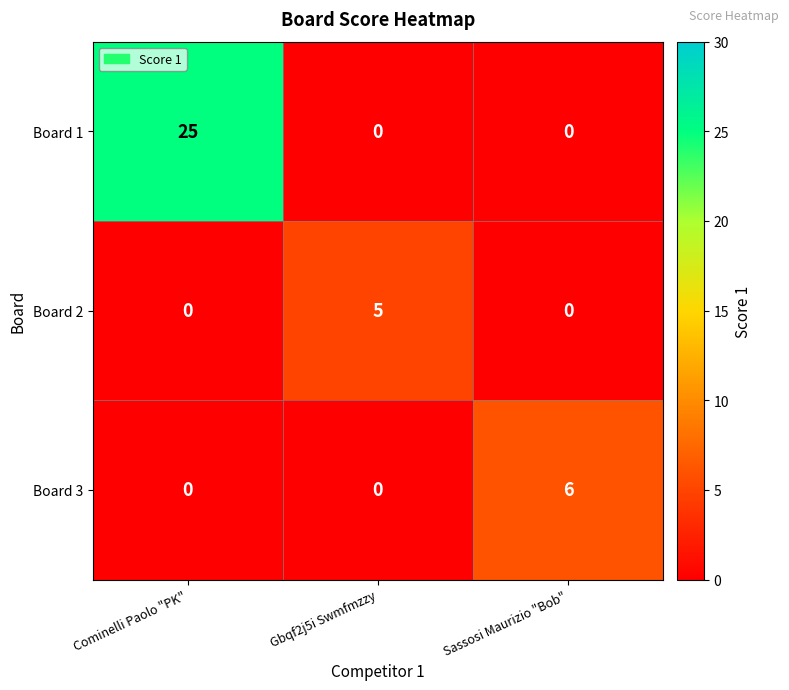

Reading left to right, list all the values displayed in this chart.

Board 1: Cominelli Paolo "PK"=25	Gbqf2j5i Swmfmzzy=0	Sassosi Maurizio "Bob"=0
Board 2: Cominelli Paolo "PK"=0	Gbqf2j5i Swmfmzzy=5	Sassosi Maurizio "Bob"=0
Board 3: Cominelli Paolo "PK"=0	Gbqf2j5i Swmfmzzy=0	Sassosi Maurizio "Bob"=6